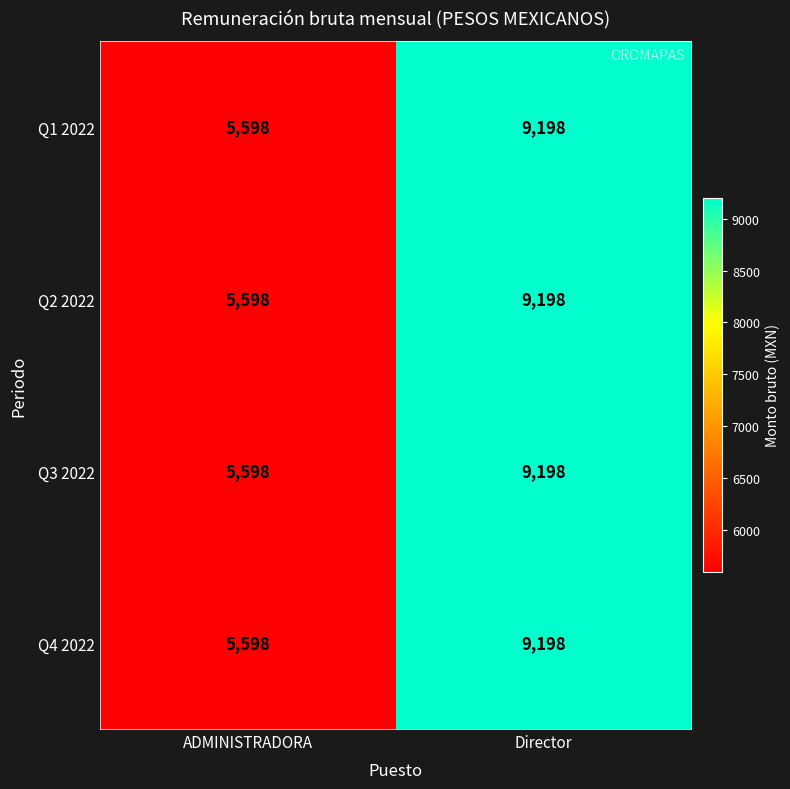

What is the greatest value displayed?

9198